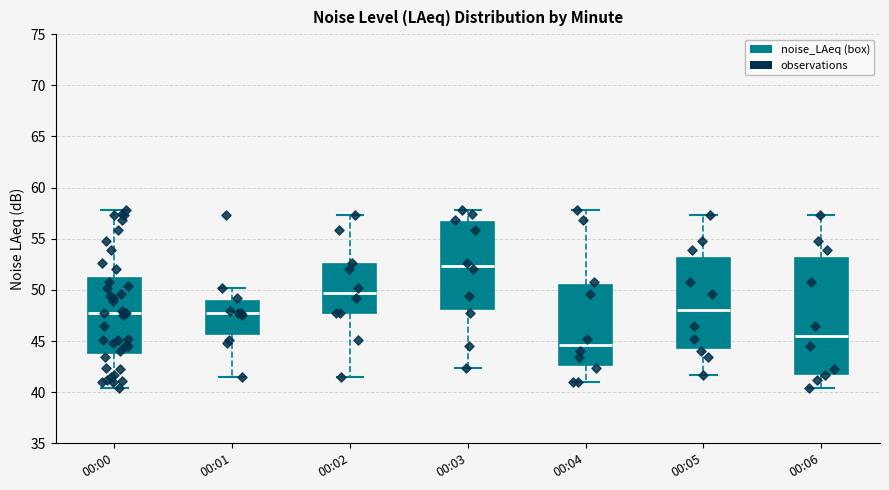

Reading left to right, read every box against the y-axis: the position of its median line, the range the box covers, and the ends of its whiskers. The values are not printed on the chart, so give them approximately, as read against the axis.

00:00: median 47.5, box 44.0 to 51.0, whiskers 40.5 to 58.0
00:01: median 47.5, box 45.5 to 49.0, whiskers 41.5 to 50.0
00:02: median 49.5, box 47.5 to 52.5, whiskers 41.5 to 57.5
00:03: median 52.5, box 48.0 to 56.5, whiskers 42.5 to 58.0
00:04: median 44.5, box 42.5 to 50.5, whiskers 41.0 to 58.0
00:05: median 48.0, box 44.5 to 53.0, whiskers 41.5 to 57.5
00:06: median 45.5, box 42.0 to 53.0, whiskers 40.5 to 57.5